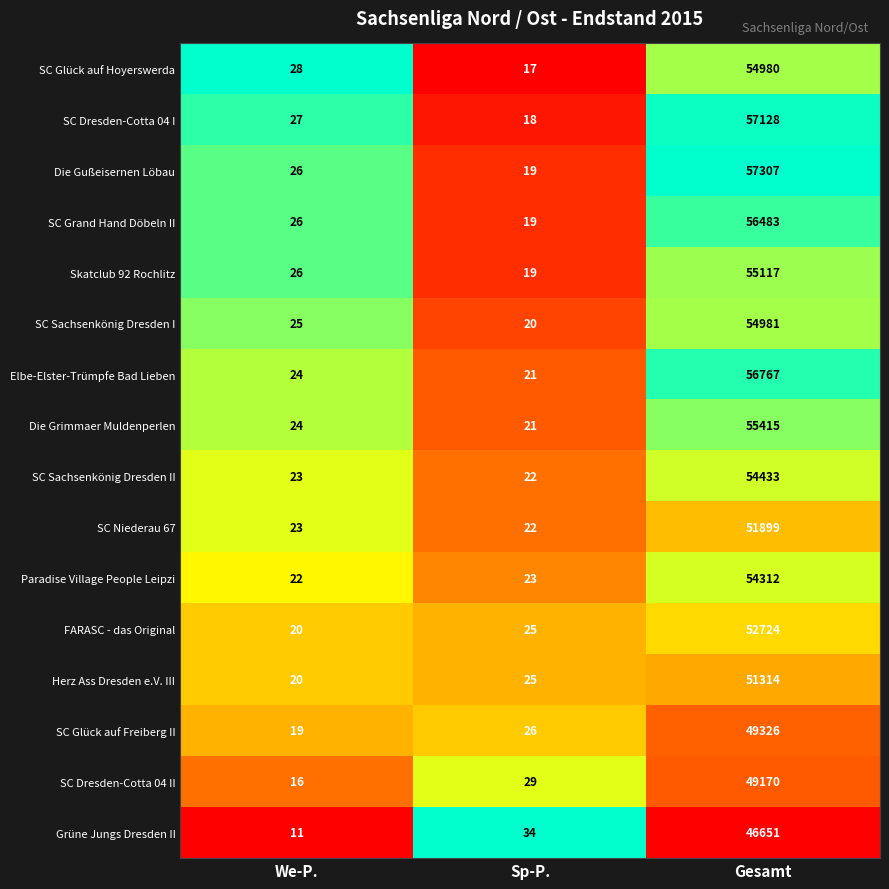

Which series has the largest total across all categories?

Die Gußeisernen Löbau